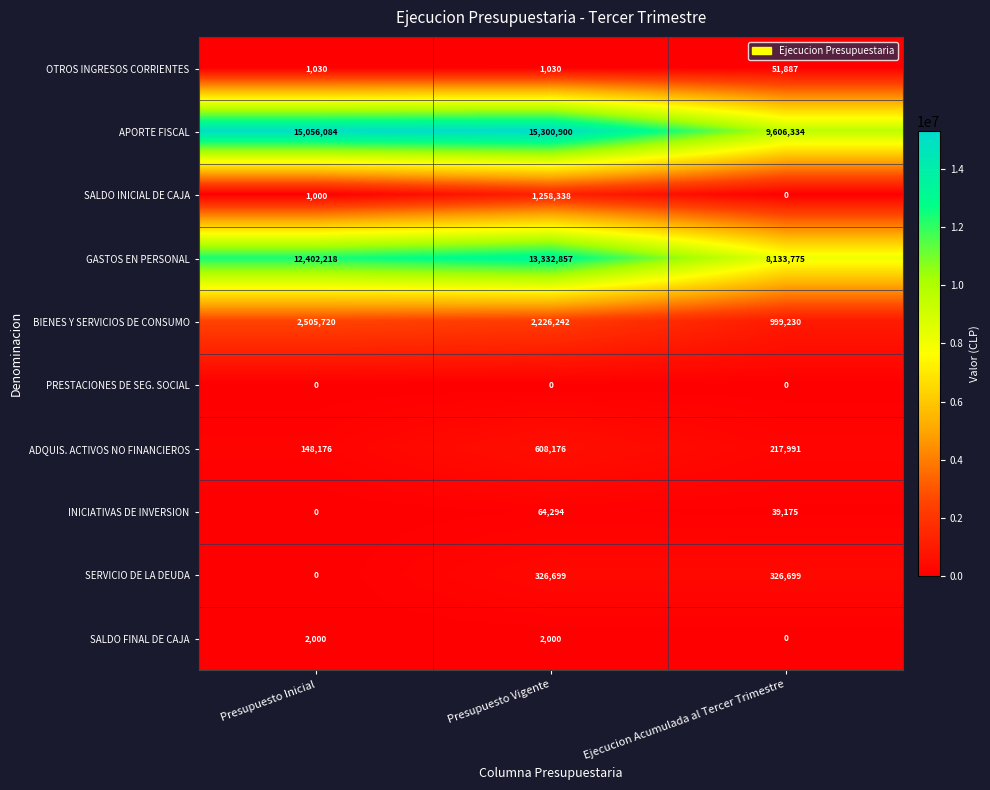

What is the maximum value shown in the chart?

15300900